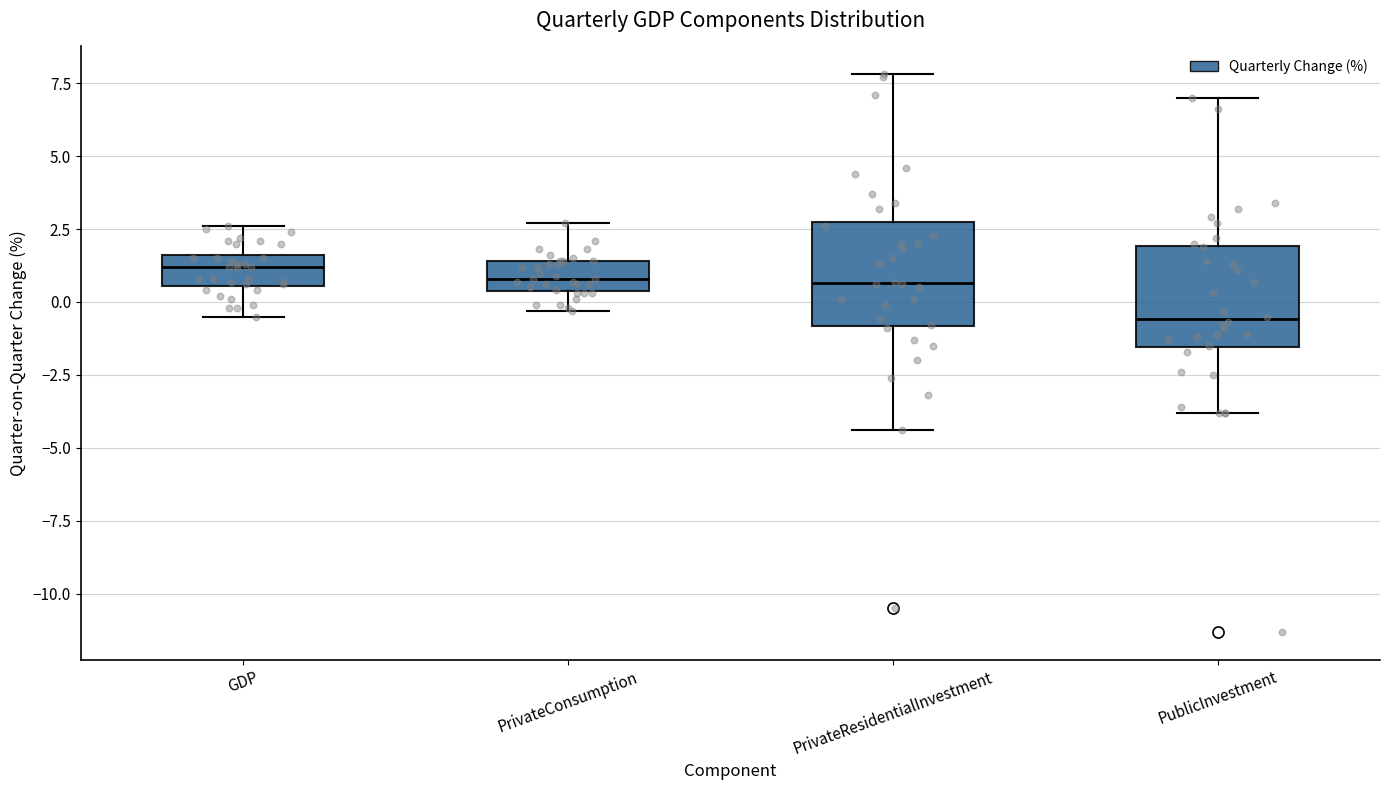

Where does the upper whisker of the box for GDP end on the y-axis? The values are not printed on the chart, so give them approximately, as read against the axis.

2.5